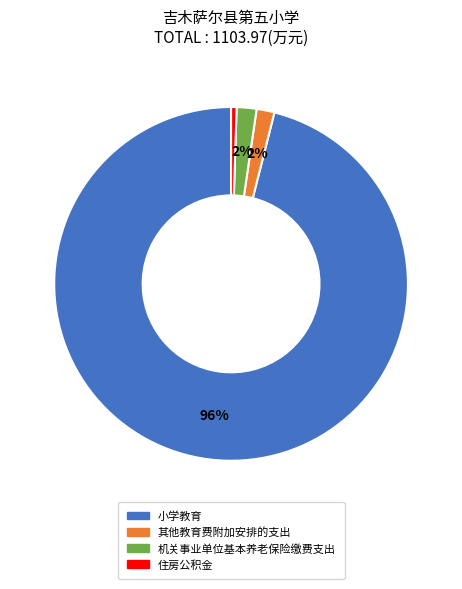

Is it true that 机关事业单位基本养老保险缴费支出 is 16% of the pie?

False